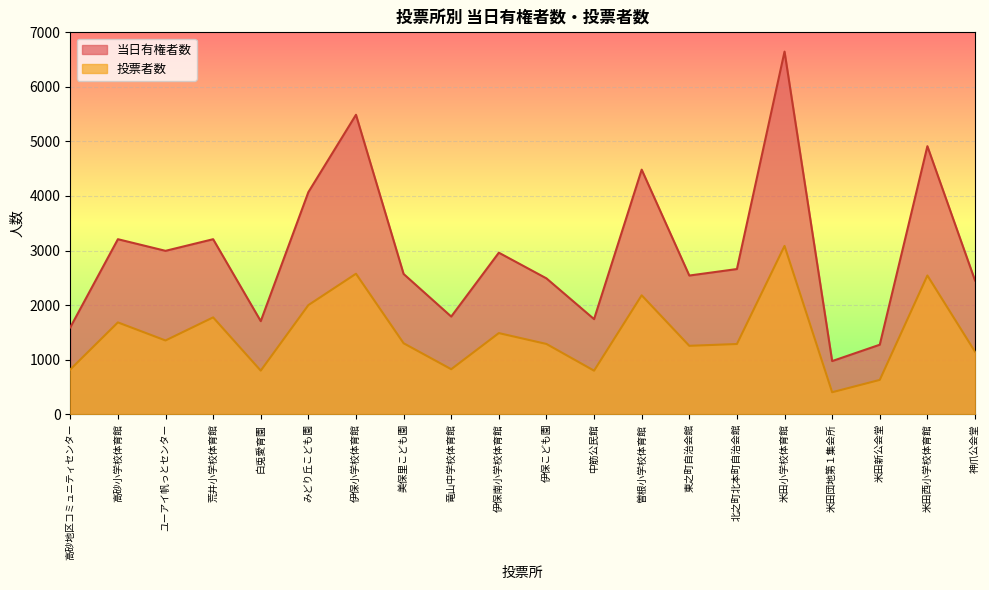

True or false: 当日有権者数 has a value of 3593 at 伊保こども園.

False